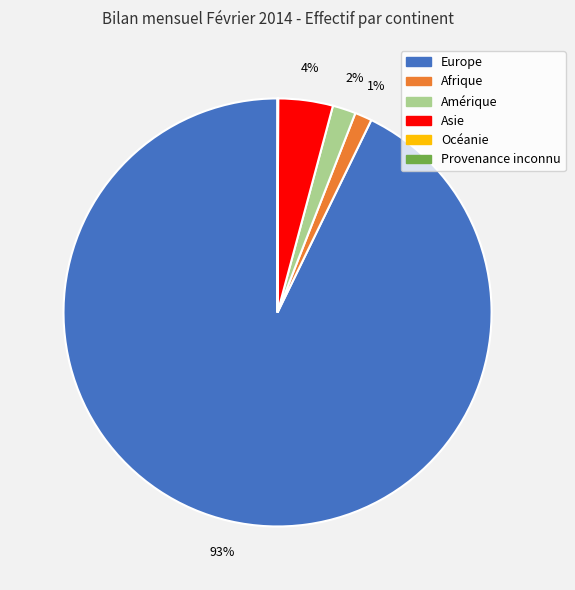

To the nearest percent, what is the difference between the largest and smallest slice percentages?

93%